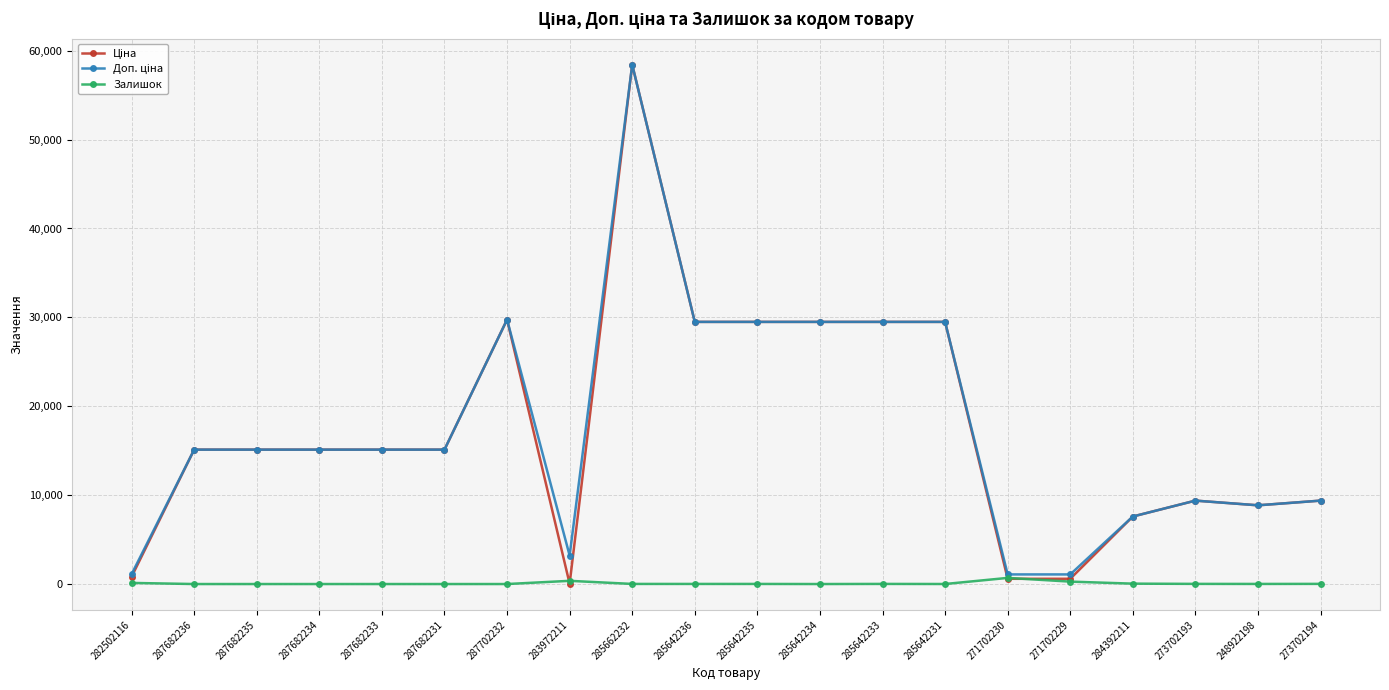

Is it true that Залишок equals 0.0 at 287682235?

True